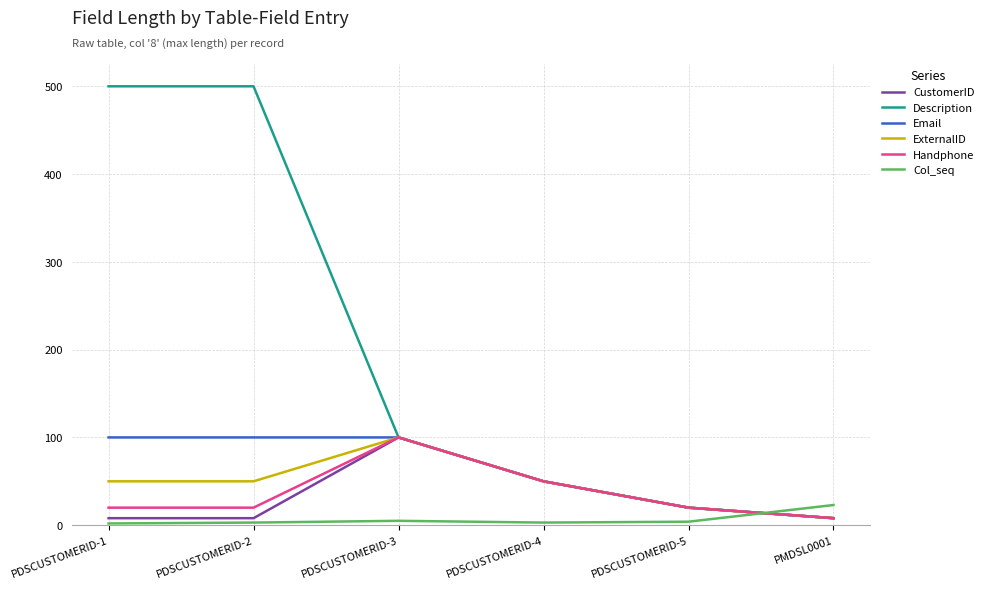

At which label does Email reach its minimum?

PMDSL0001